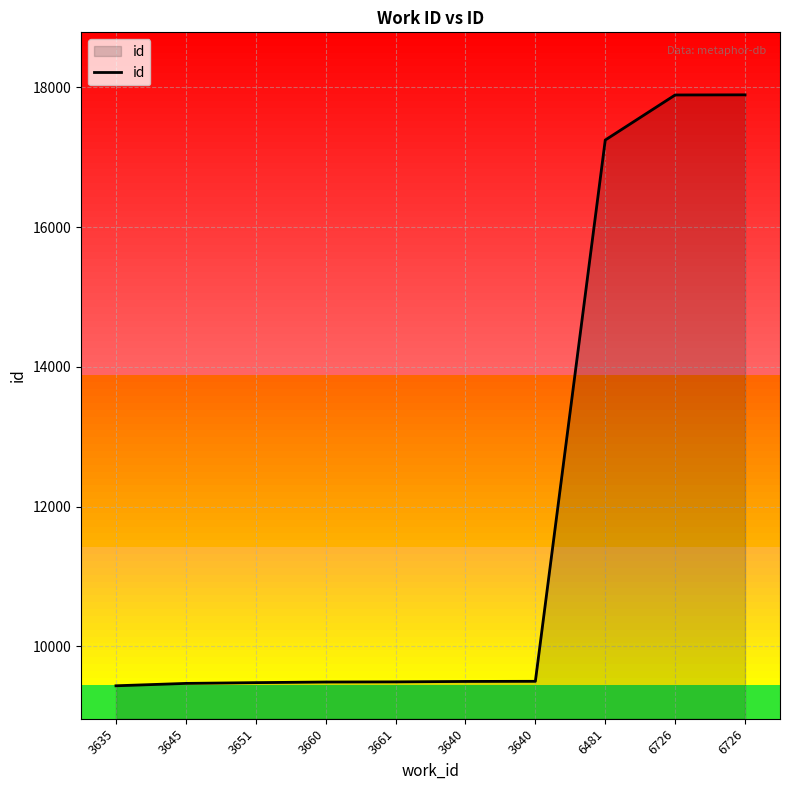

How many values are below 9496?

5